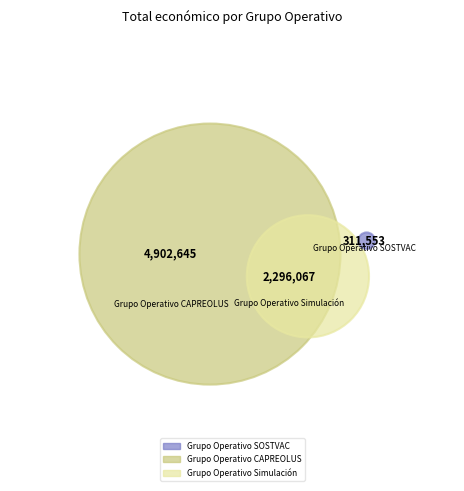

To the nearest percent, what portion does Grupo Operativo CAPREOLUS represent?

65%